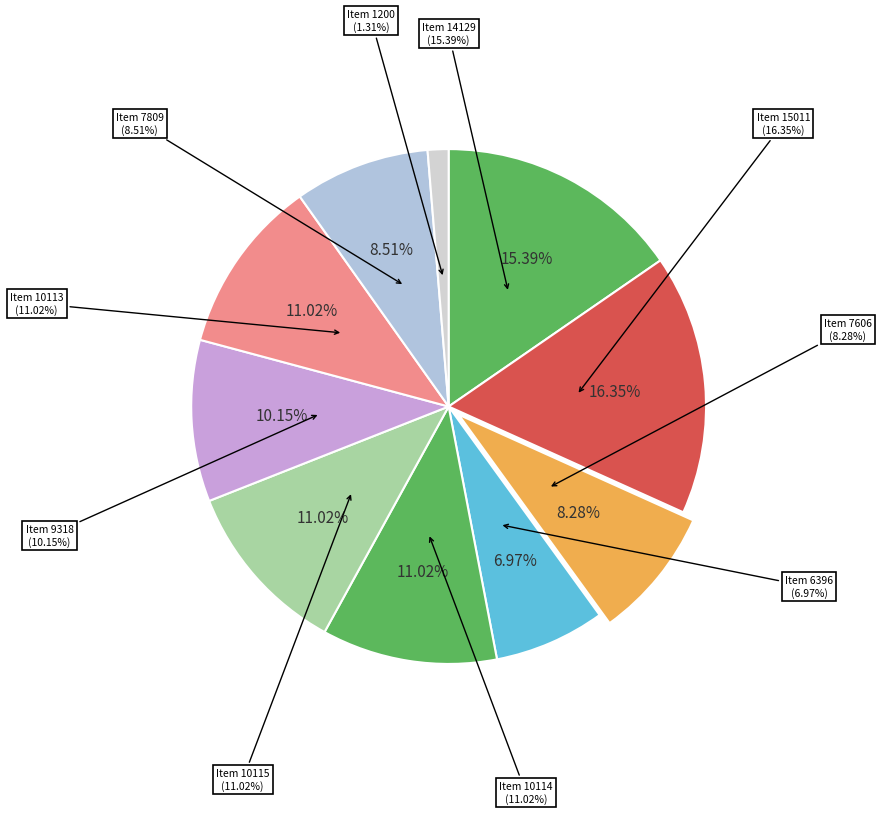

True or false: Item 10113 accounts for 11% of the total.

True